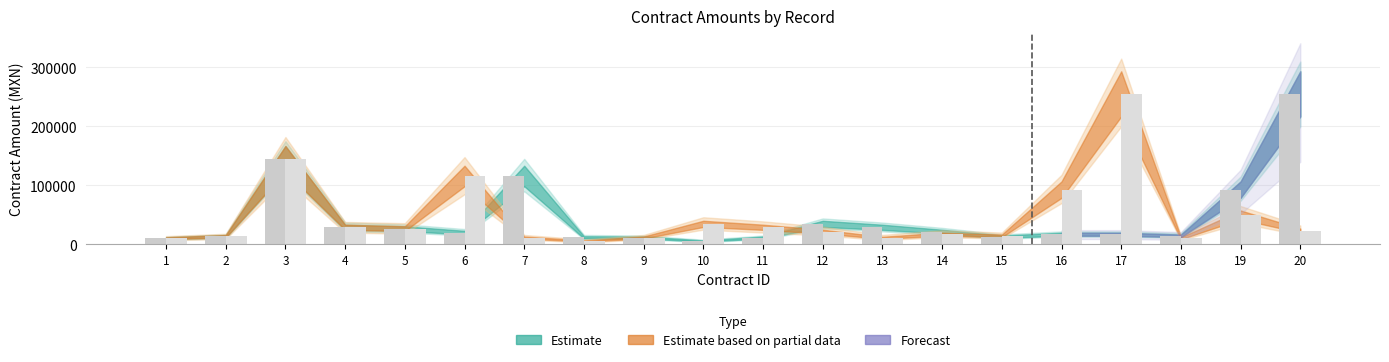

Is it true that Monto total del contrato equals 12505.5 at 6?

False